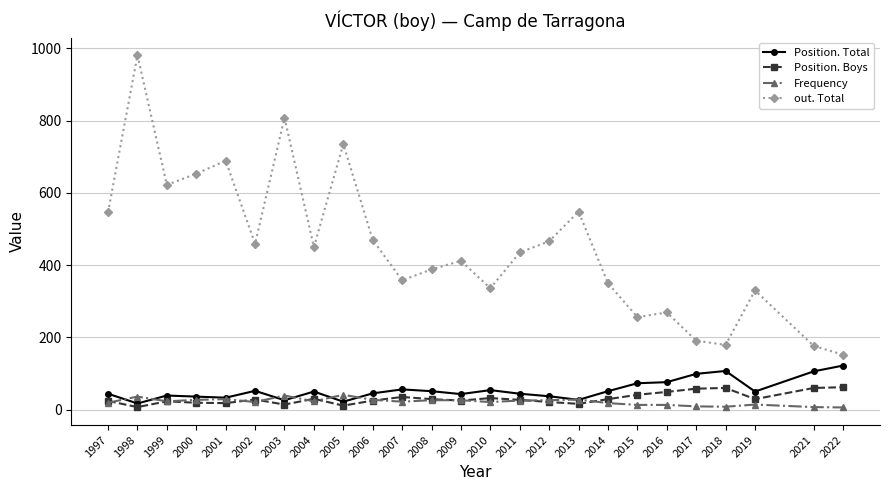

What is the minimum value for out. Total?

152